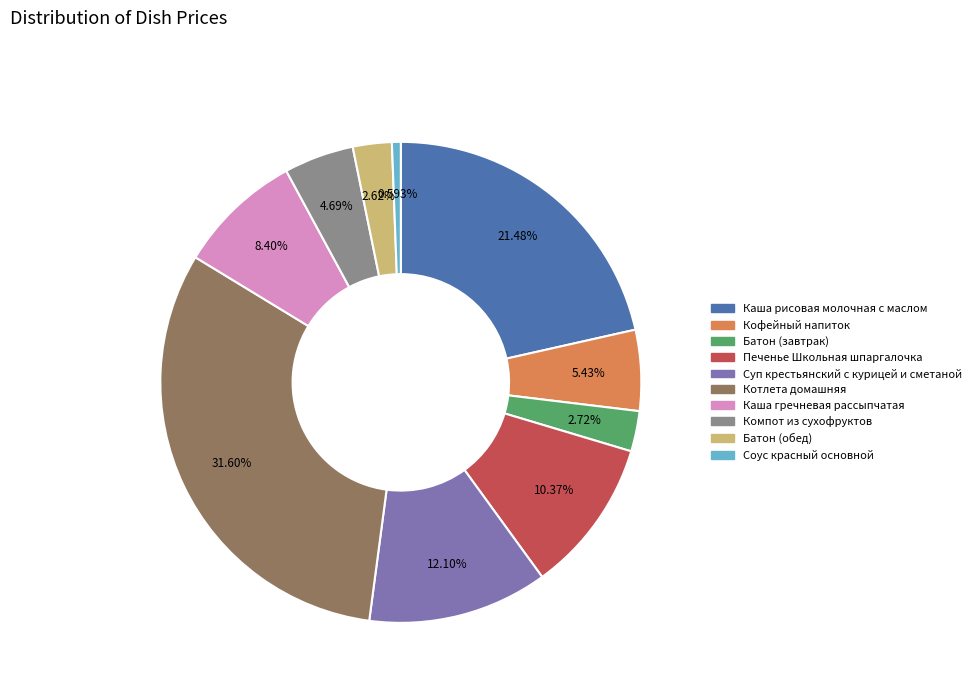

Approximately how many times larger is the value at Каша гречневая рассыпчатая compared to Батон (обед)?

3.2